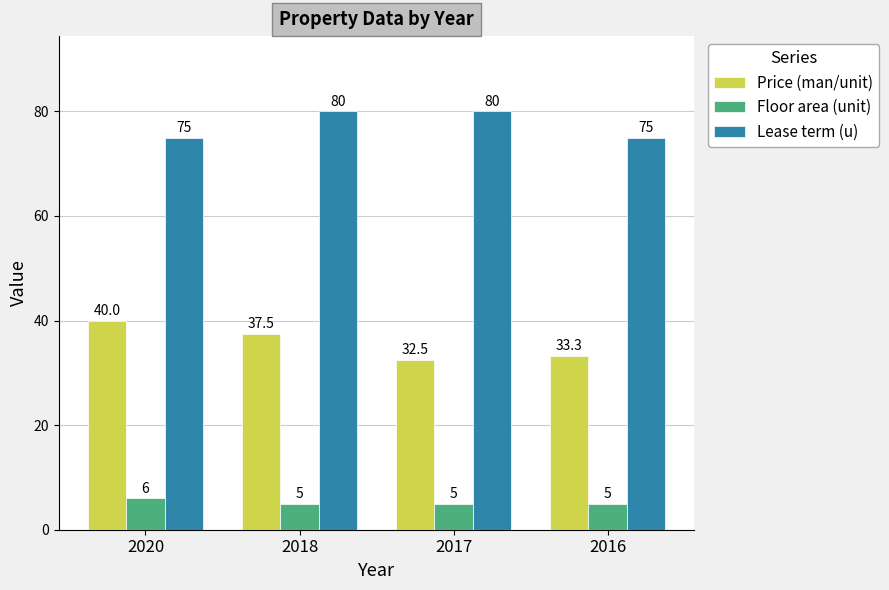

What is the difference between the highest and lowest values at 2017?

75.0